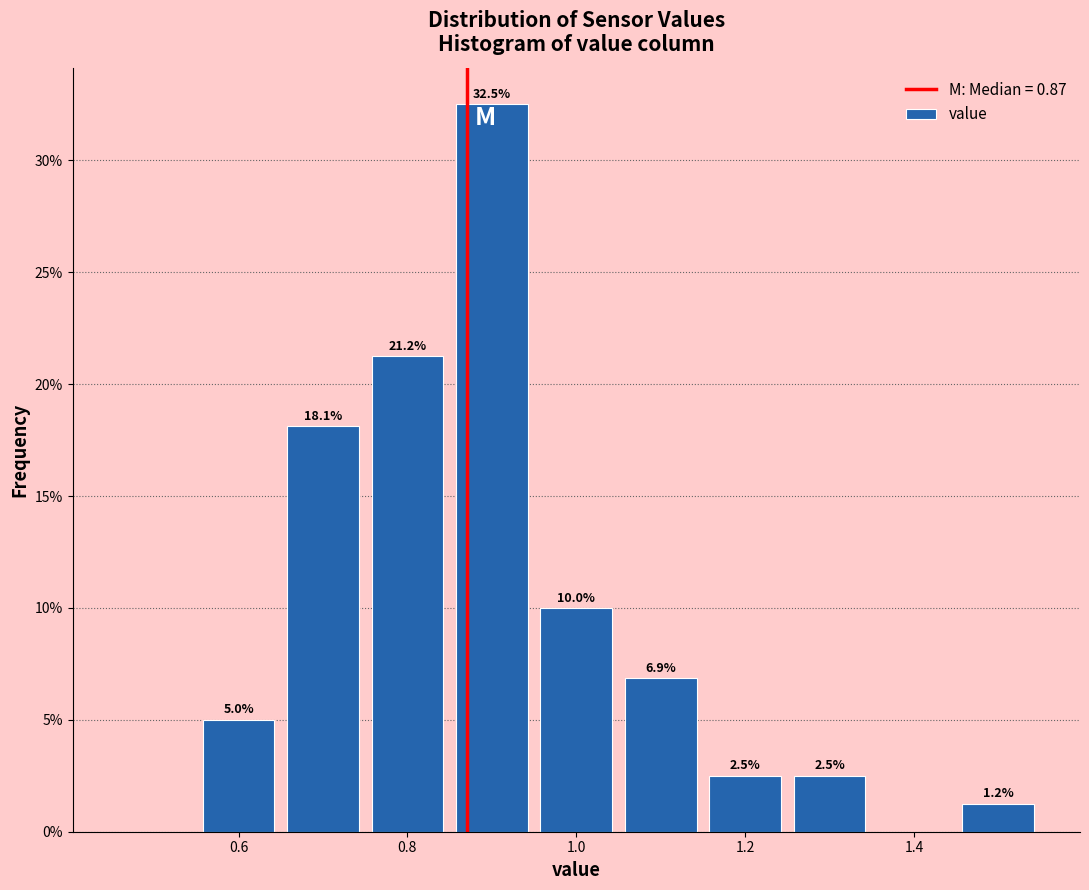

Which range on the x-axis has the tallest bar?

0.85 to 0.95